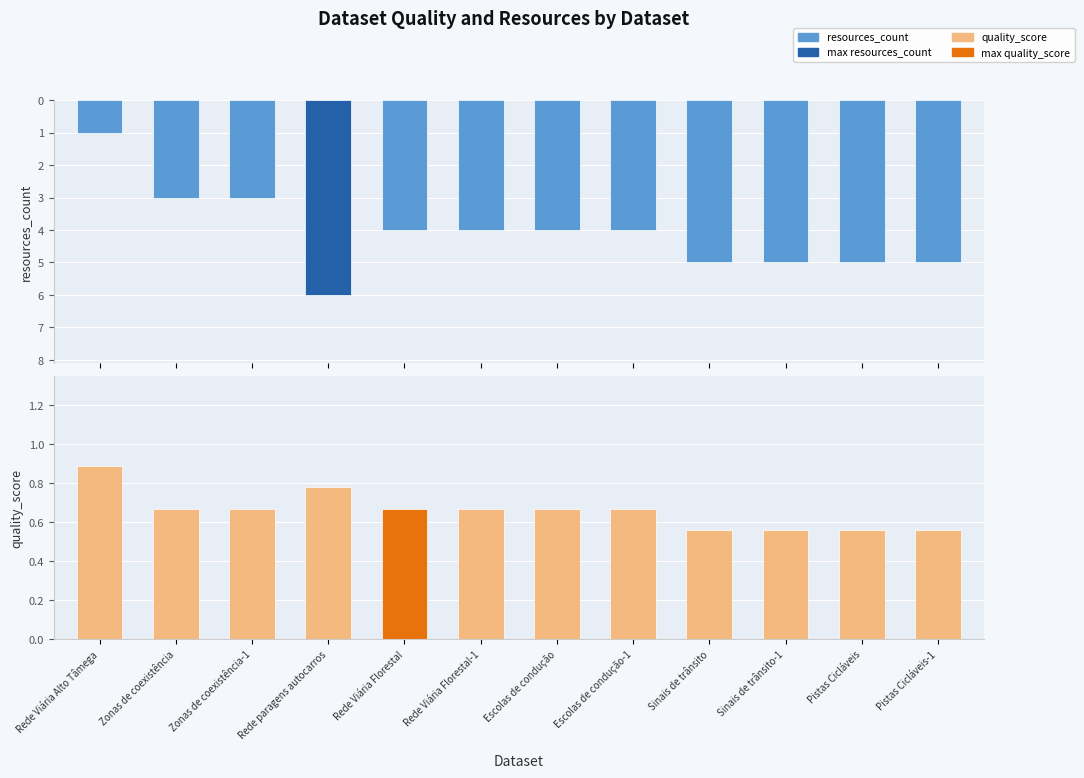

At which label is resources_count closest to 3?

Zonas de coexistência